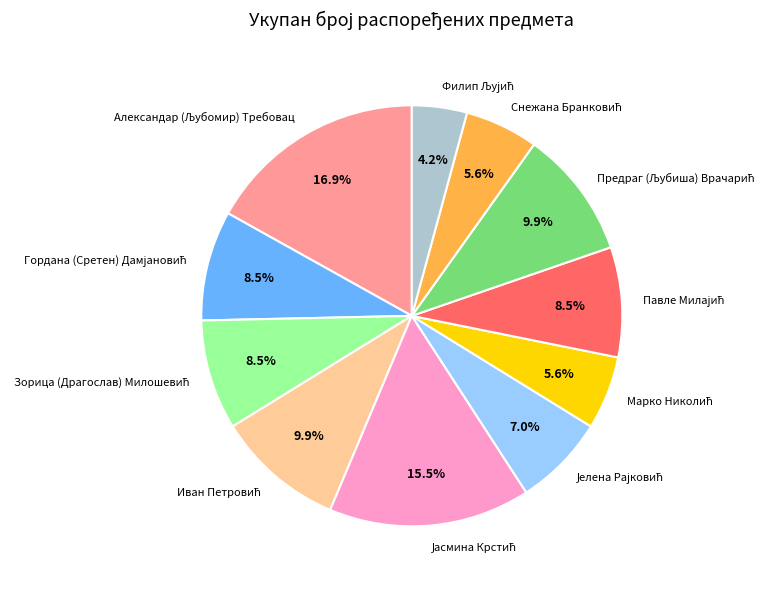

Is there any slice that represents more than half of the pie?

No